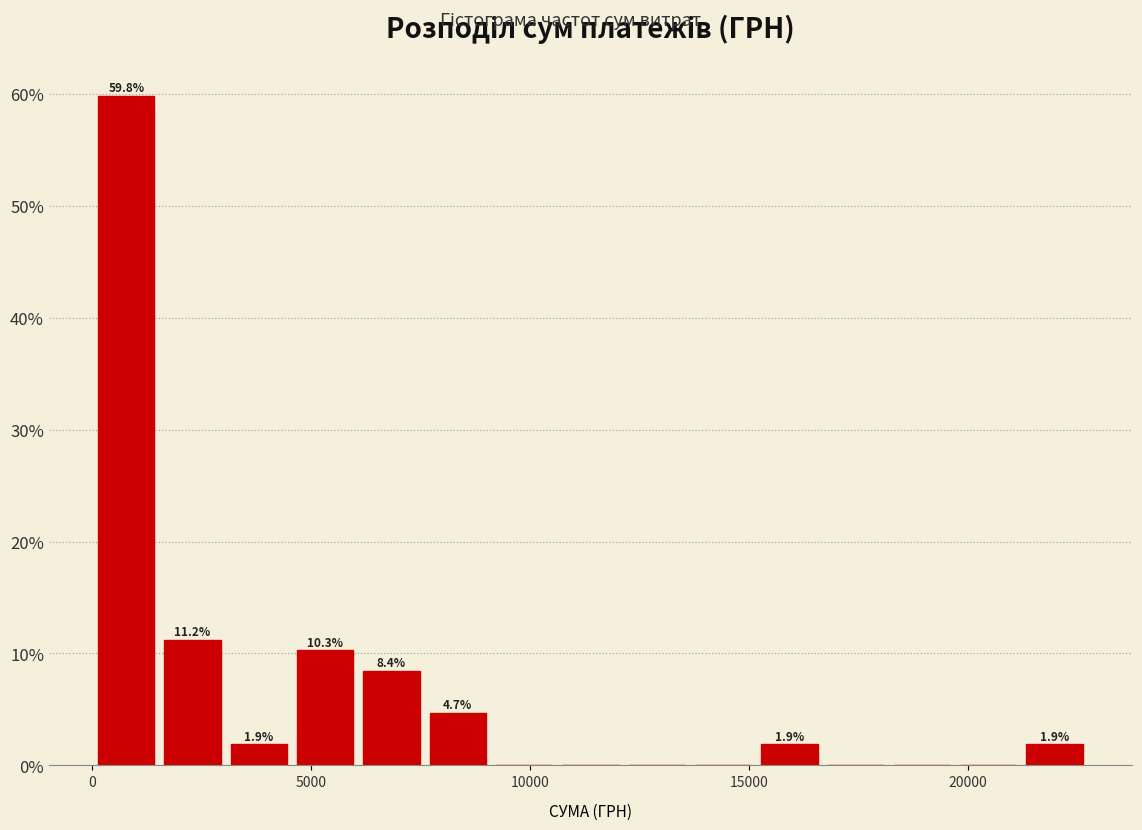

Around what value on the x-axis is the tallest bar? Give the approximate position of its centre, as read against the axis.

1000